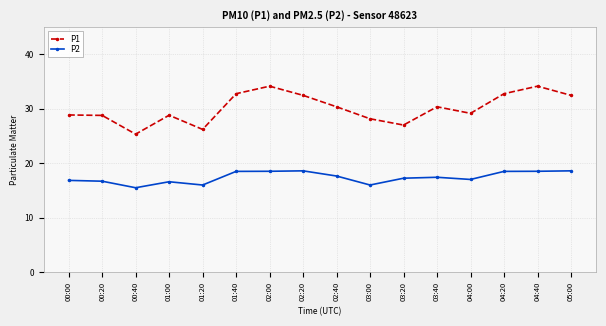

What is the label of the 15th point from the right?

00:20